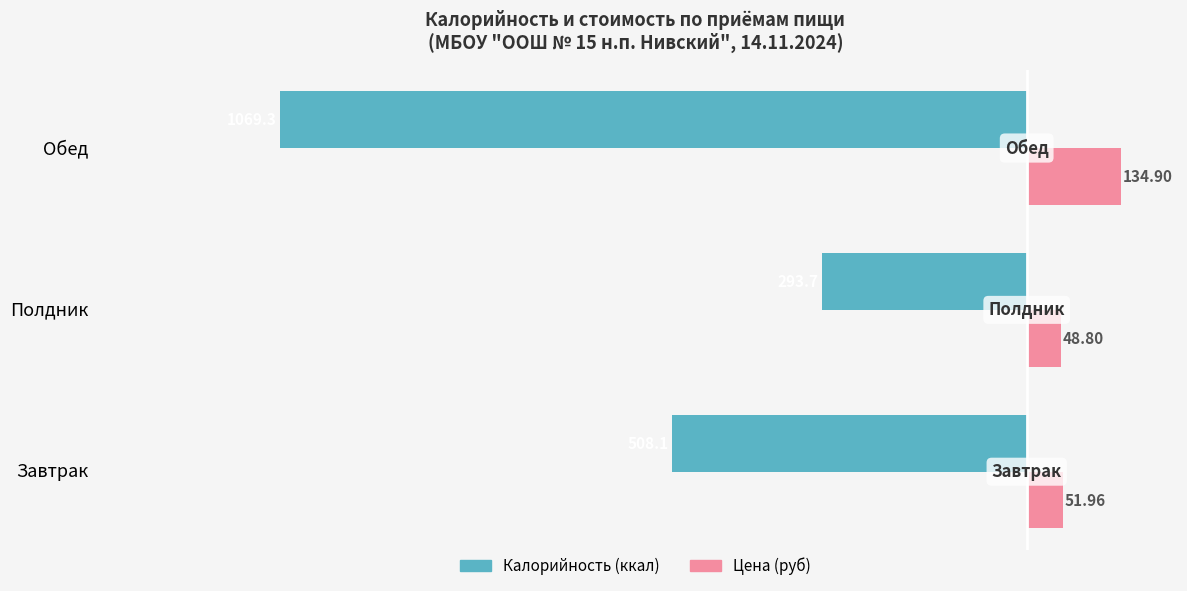

Count the number of data series in this chart.

2